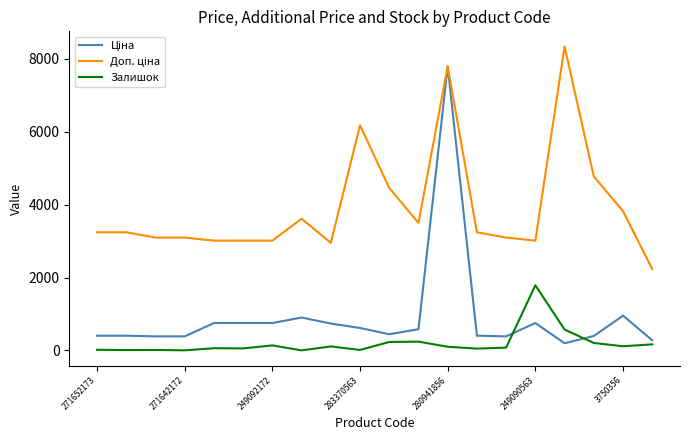

What is the maximum value shown in the chart?

8333.6